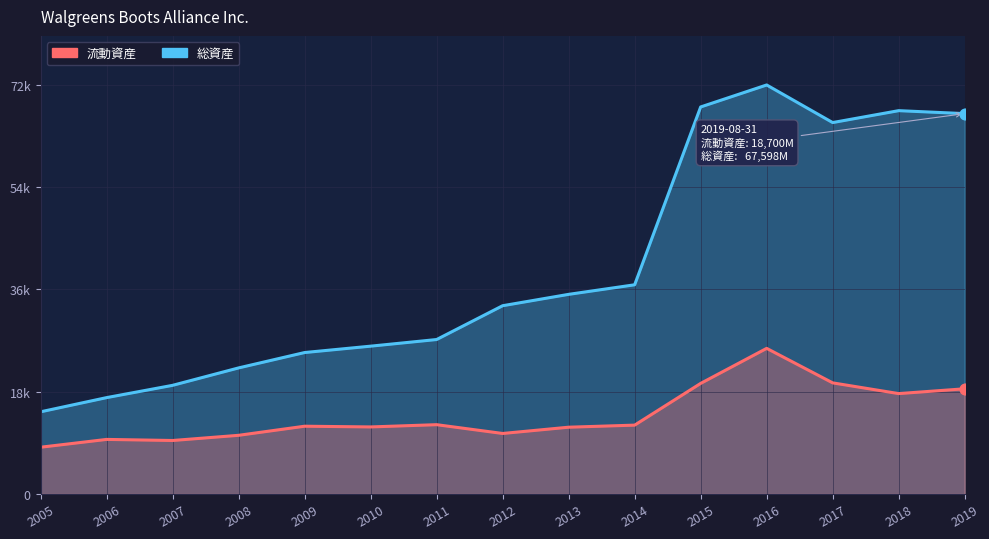

Is the value of 流動資産 at 2019 greater than the value of 総資産 at 2010?

No